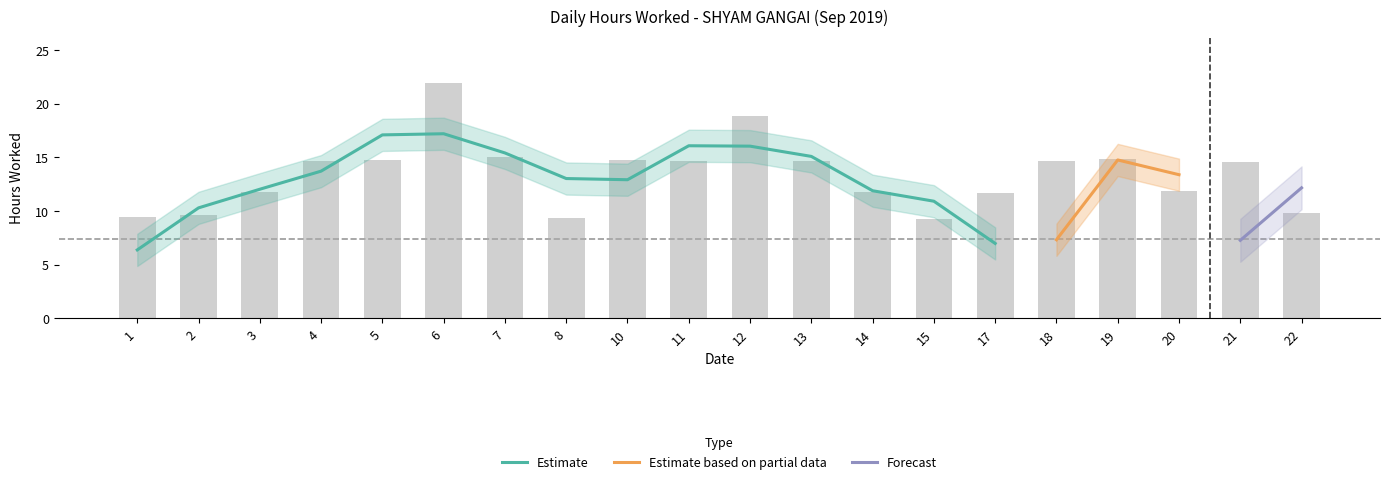

Which label corresponds to the smallest value in the chart?

15